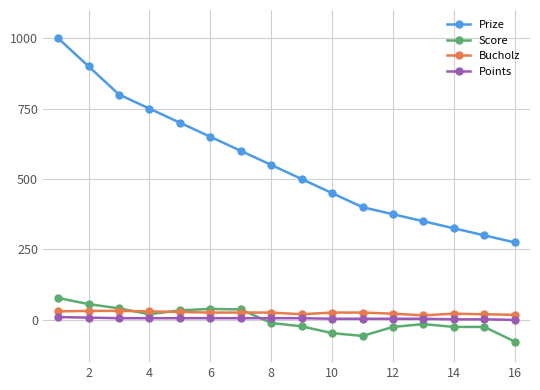

True or false: Bucholz and Points cross at least once.

False